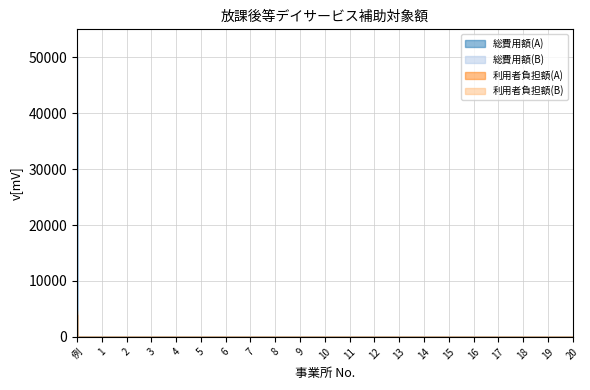

True or false: 利用者負担額(A) has a value of 0 at 13.

True